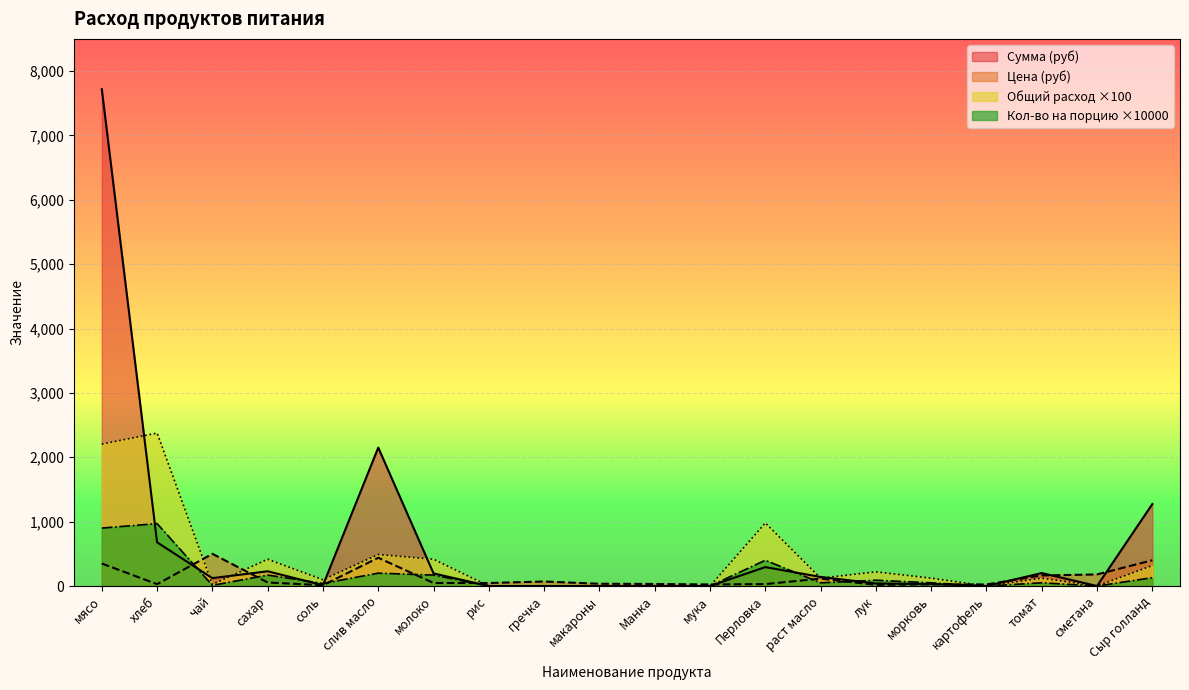

Where do Сумма and Общий расход first cross each other?

мясо and хлеб